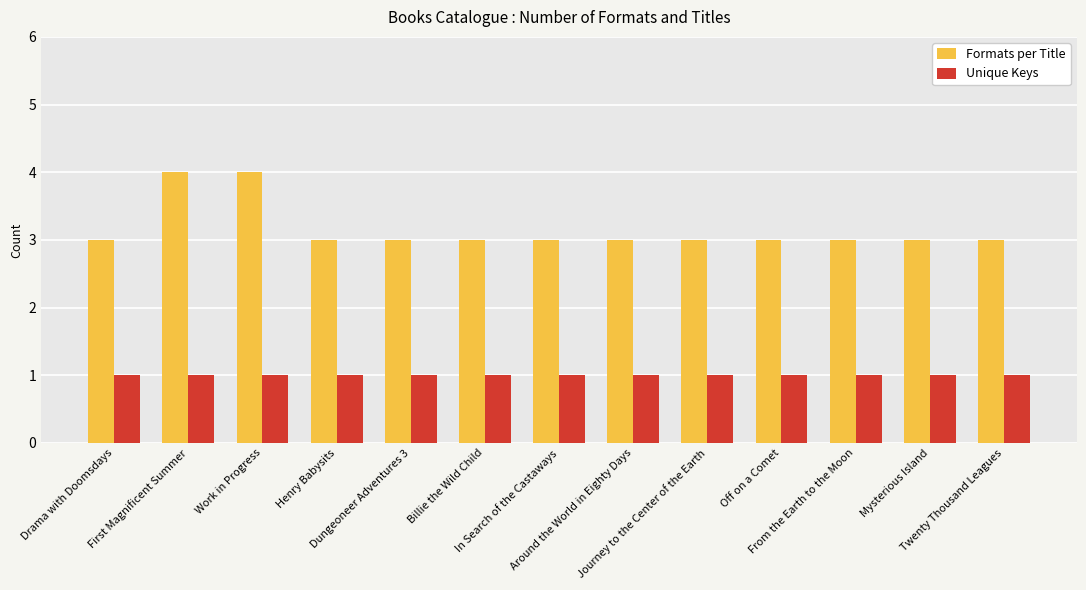

Does the chart contain stacked bars?

No